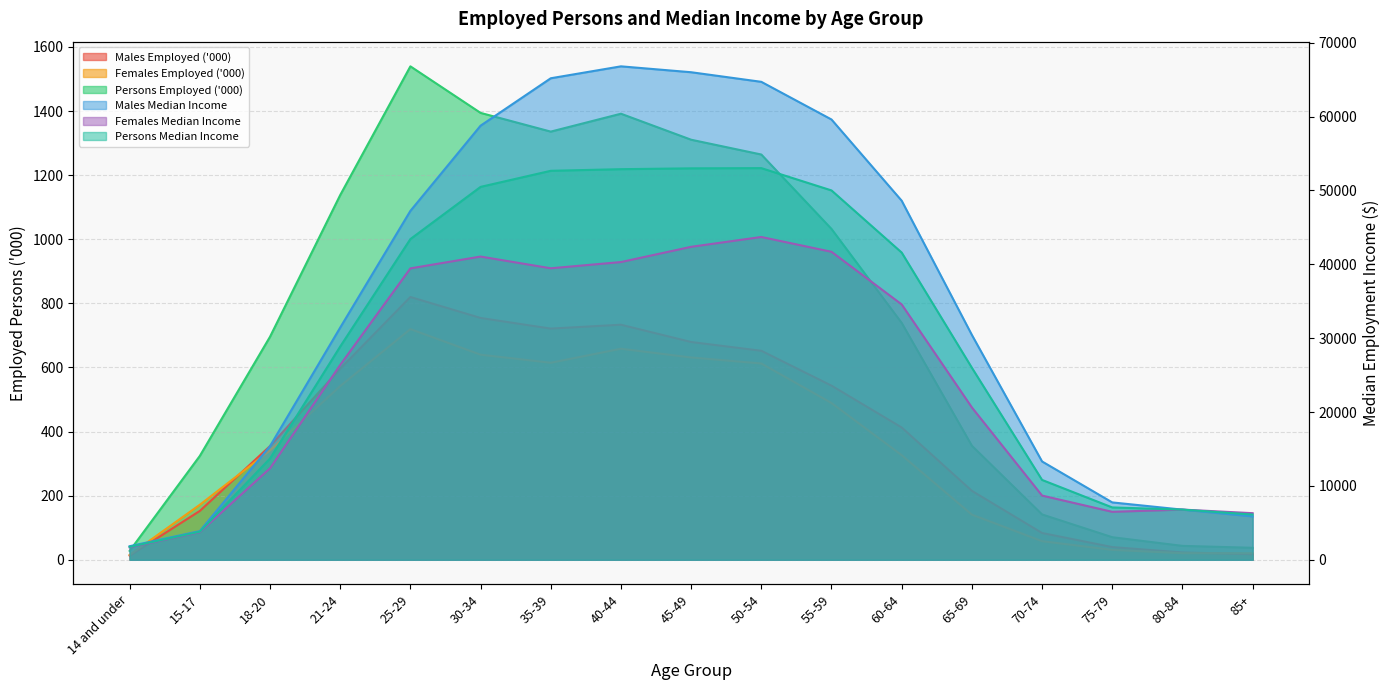

Which has a higher value, 15-17 or 30-34?

30-34